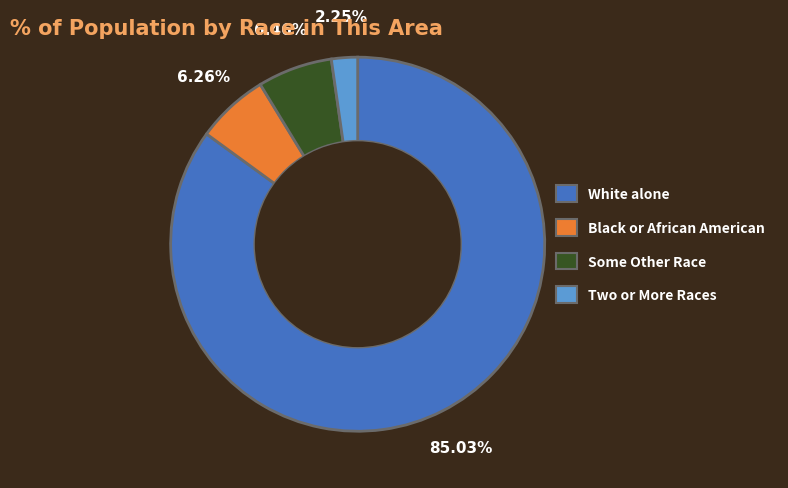

Between Black or African American and White alone, which is larger?

White alone